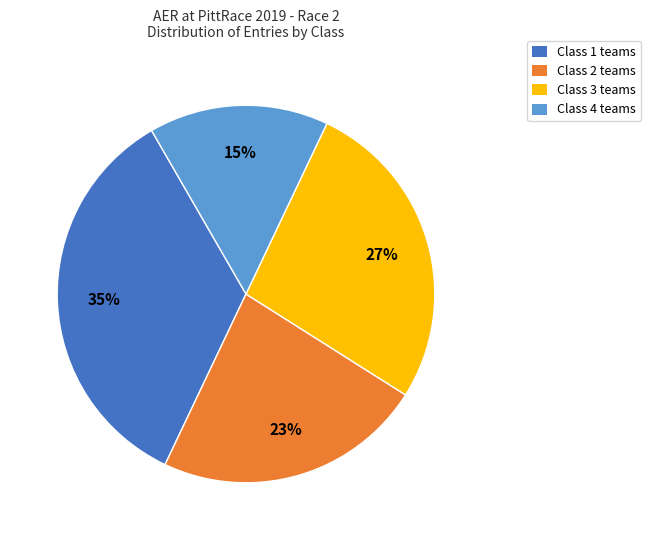

What is the smallest slice in the pie chart?

Class 4